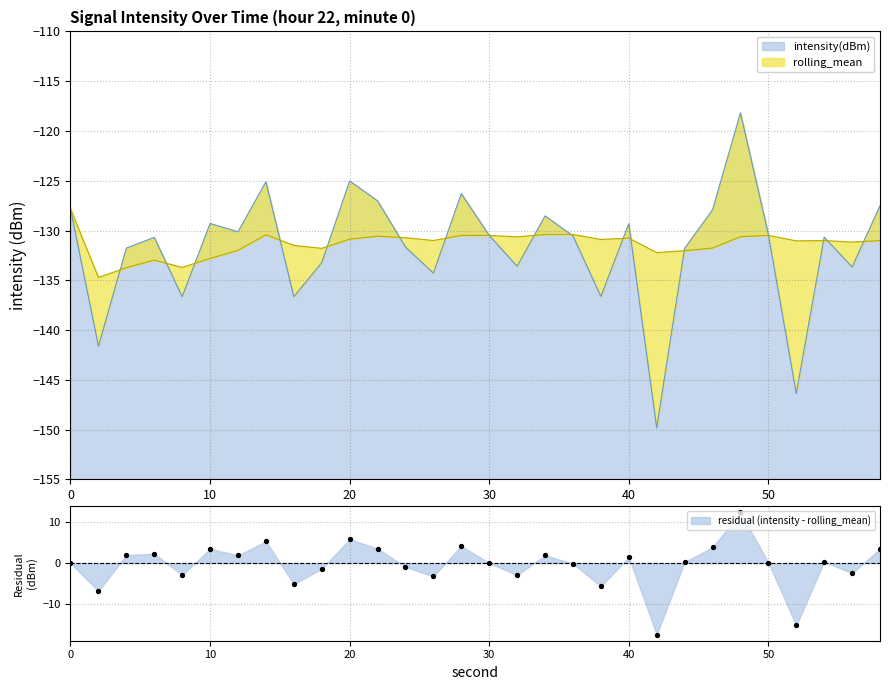

Which series has the widest spread of Y values?

intensity(dBm)